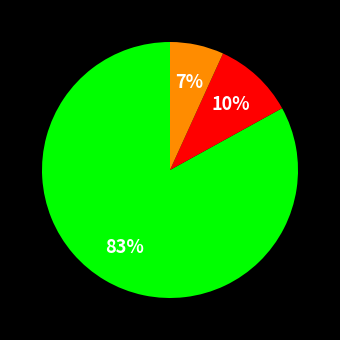

Is there any slice that represents more than half of the pie?

Yes